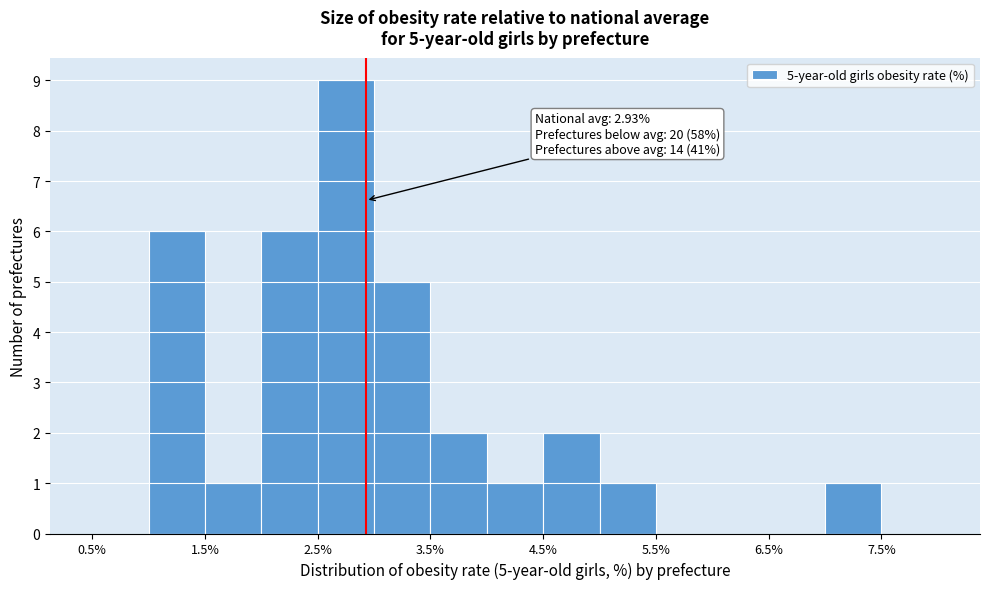

Which range on the x-axis has the tallest bar?

2.5 to 3.0